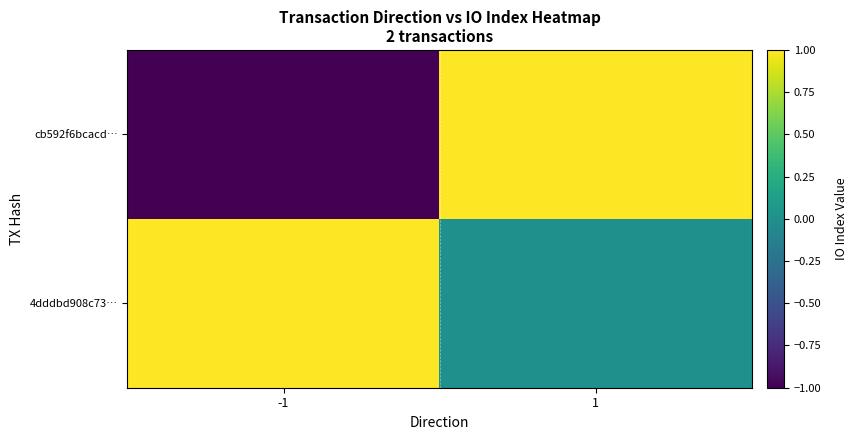

Rank the series by their average value, from highest to lowest.

4dddbd908c73…, cb592f6bcacd…